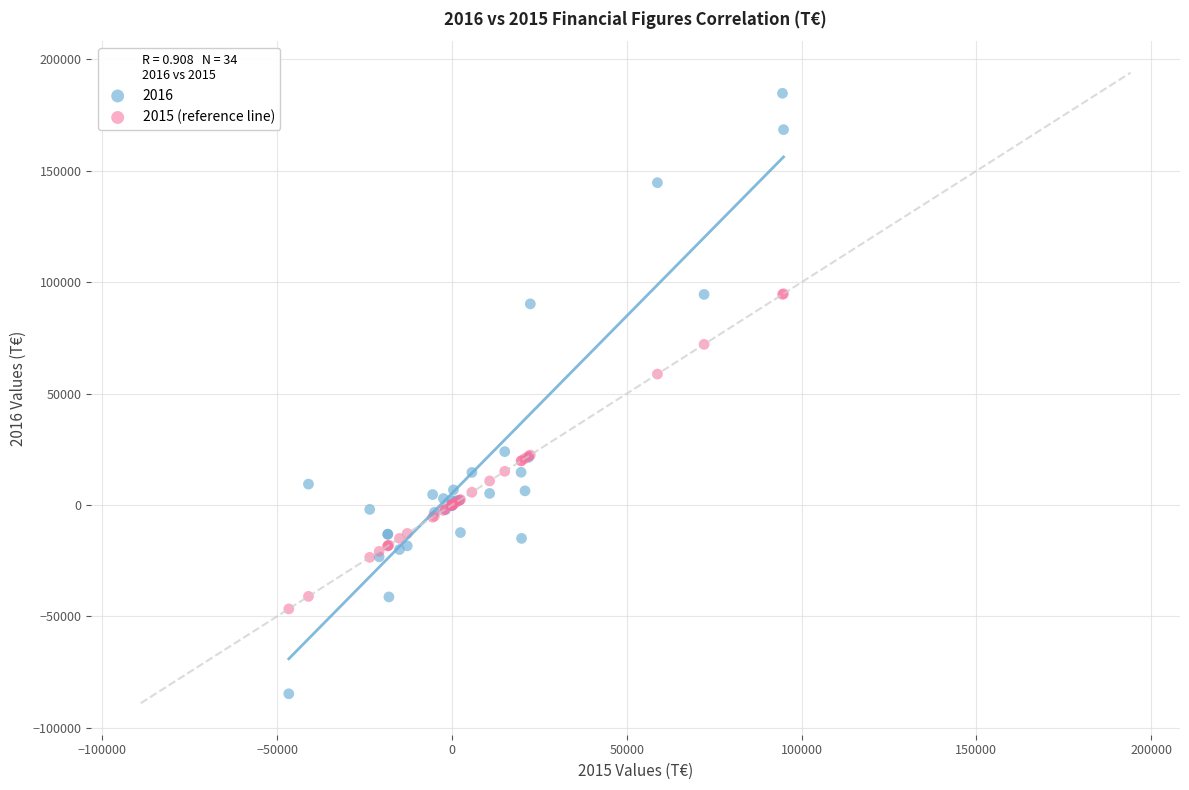

What is the X range (max minus min) for the scatter plot?

141490